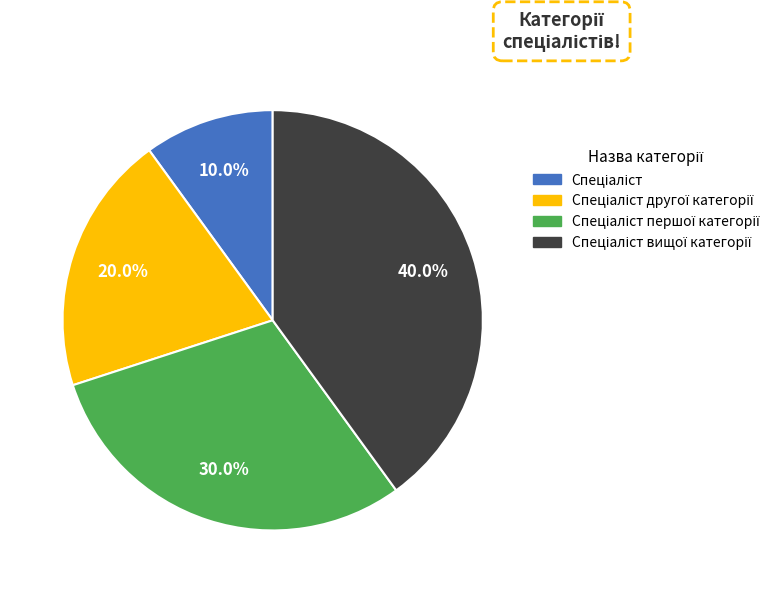

How many segments does this pie chart have?

4